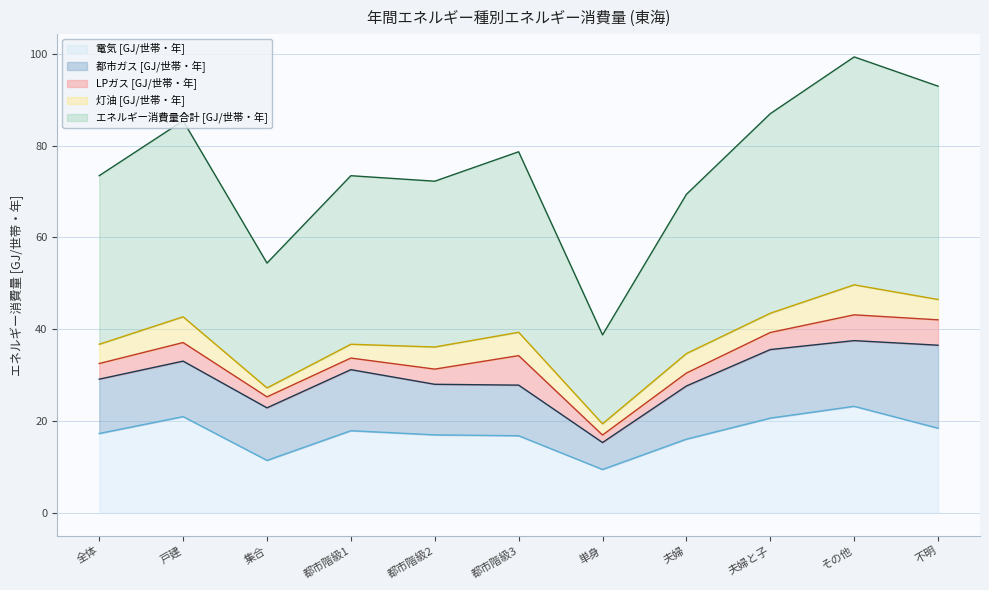

What is the difference between the maximum and minimum values in the 電気 [GJ/世帯・年] series?

13.8